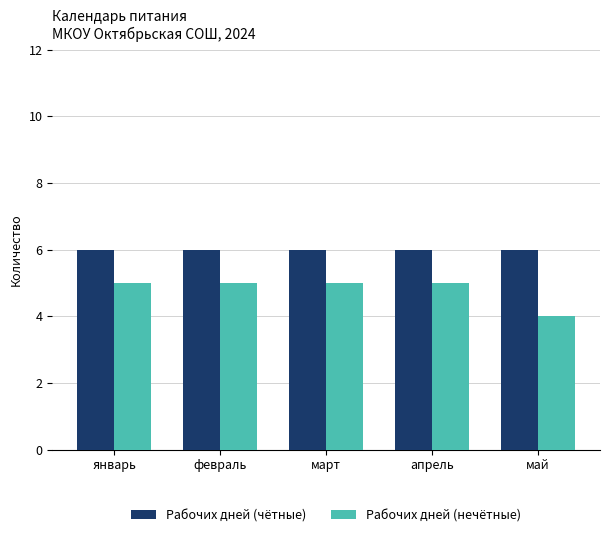

Count the Рабочих дней (нечётные) values in the range 5 to 6.

4